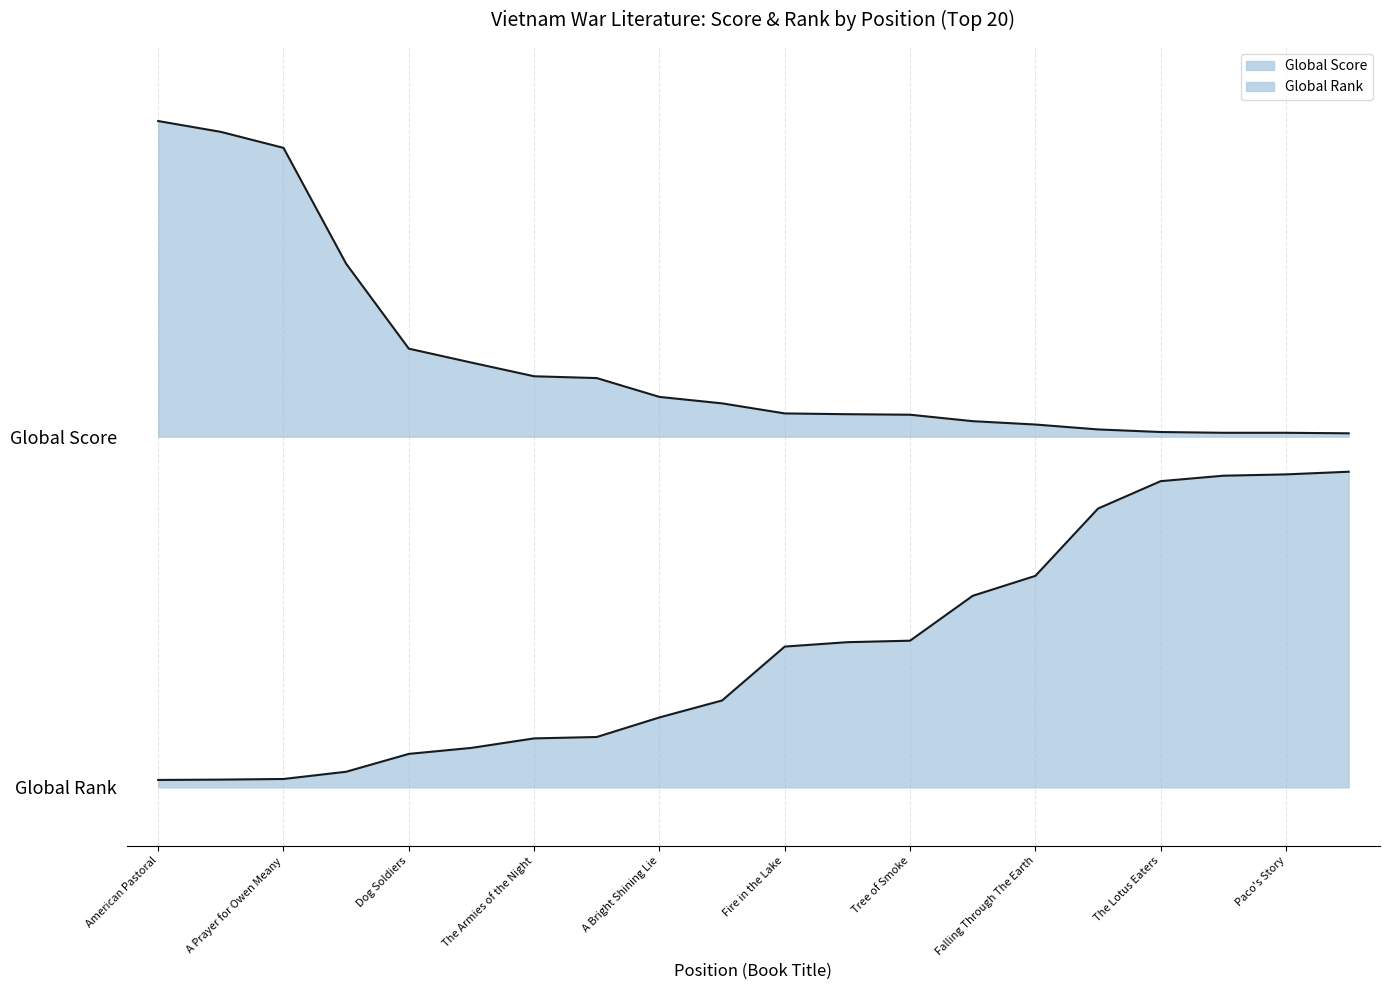

True or false: Global Rank (scaled) has more than 0 points higher than both neighbors.

False